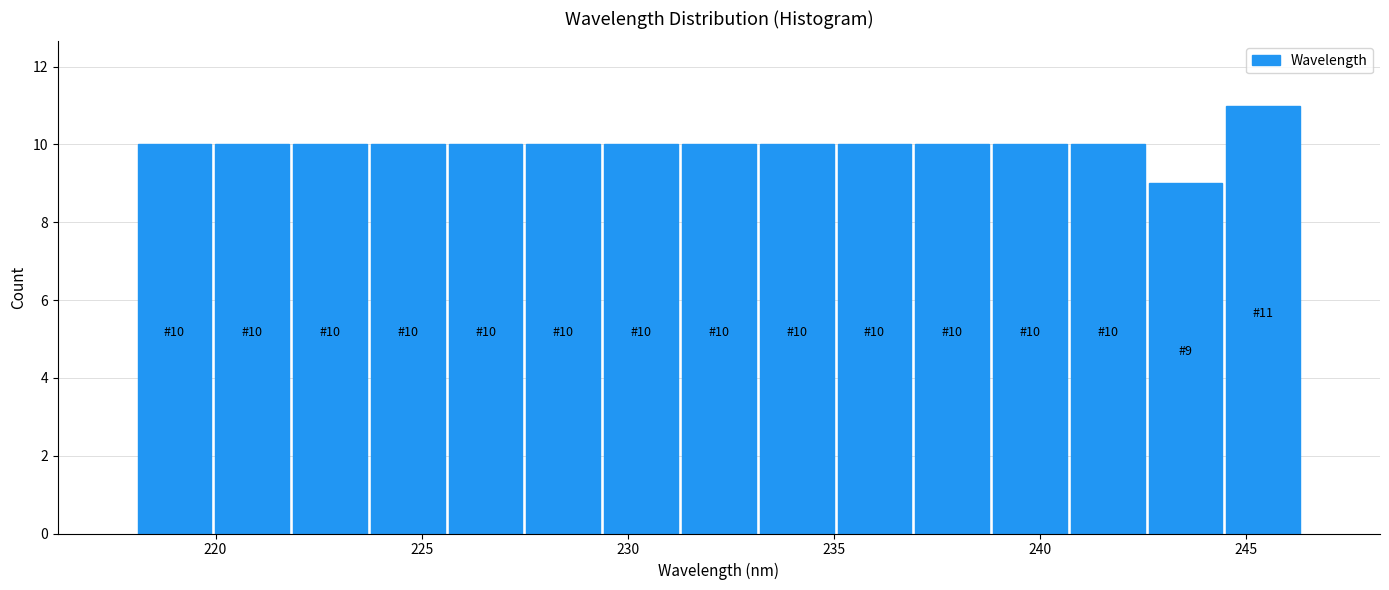

Read against the x-axis, roughly where is the centre of the tallest bar?

245.5